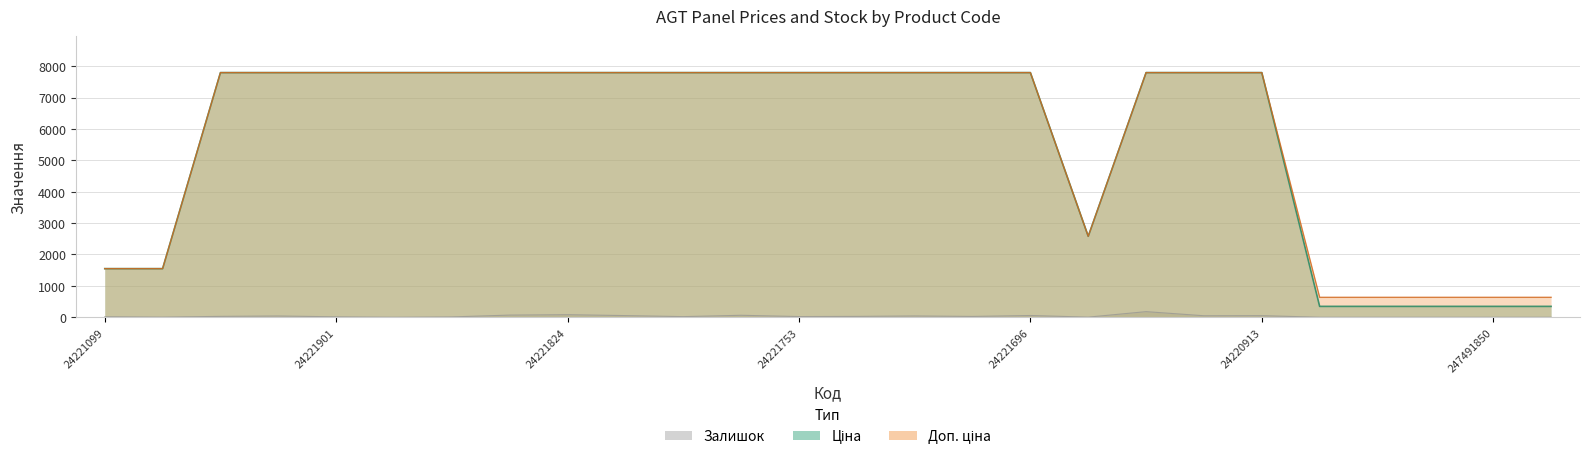

Rank the categories by Залишок value from lowest to highest.

24221856, 247491993, 247491992, 247491851, 247491850, 247491849, 24221655, 24221043, 24221853, 24221901, 24221099, 24221757, 24221753, 24221739, 24221748, 24222037, 24222031, 24221747, 24221012, 24220913, 24221758, 24221696, 24221754, 24221830, 24221824, 24221138